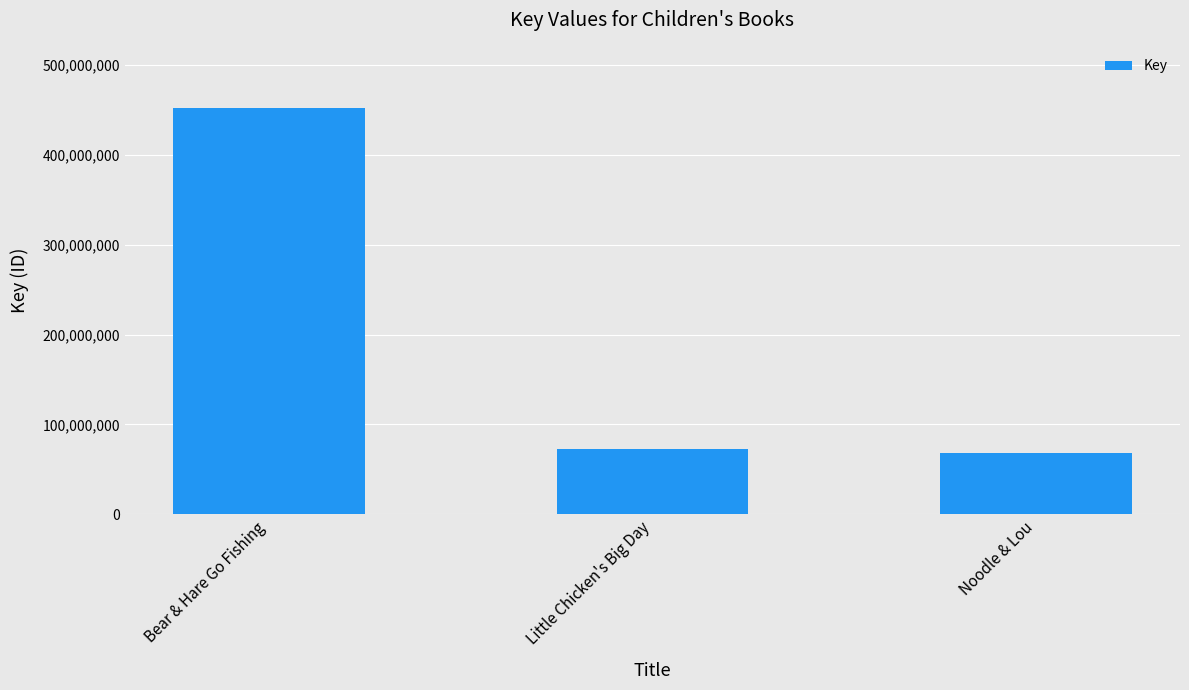

List the labels in order of value, largest first.

Bear & Hare Go Fishing, Little Chicken's Big Day, Noodle & Lou